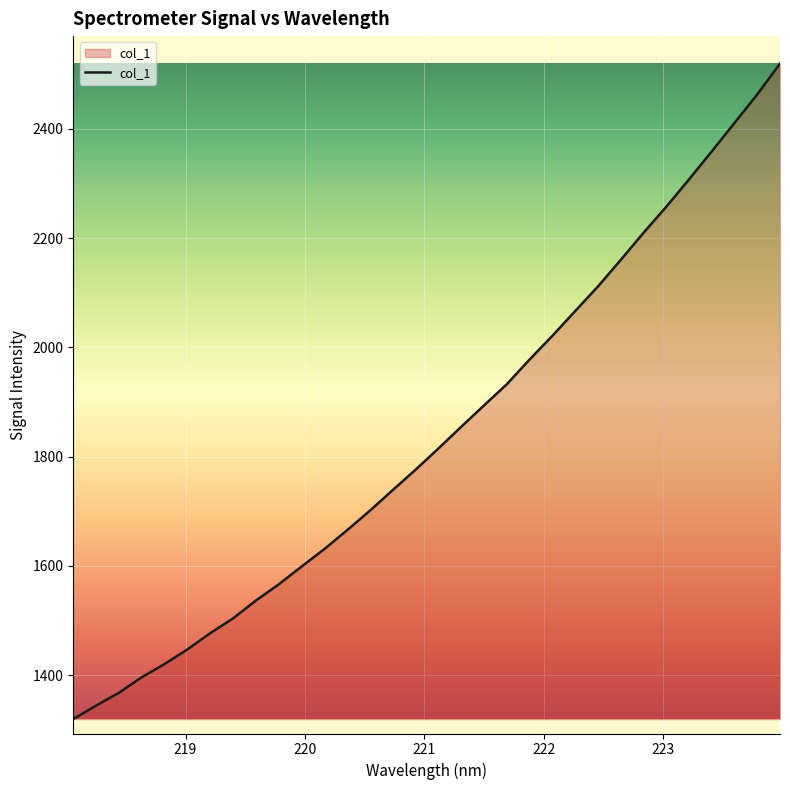

Reading left to right, what are all the values shown in this chart?

1319.7	1344.4	1367.8	1396.3	1420.5	1447.2	1476.9	1504.0	1536.6	1566.1	1598.7	1630.7	1665.4	1701.1	1738.8	1776.0	1814.7	1854.4	1893.6	1932.3	1977.5	2020.9	2066.2	2111.2	2159.7	2209.3	2257.1	2307.2	2358.5	2410.6	2462.9	2519.3